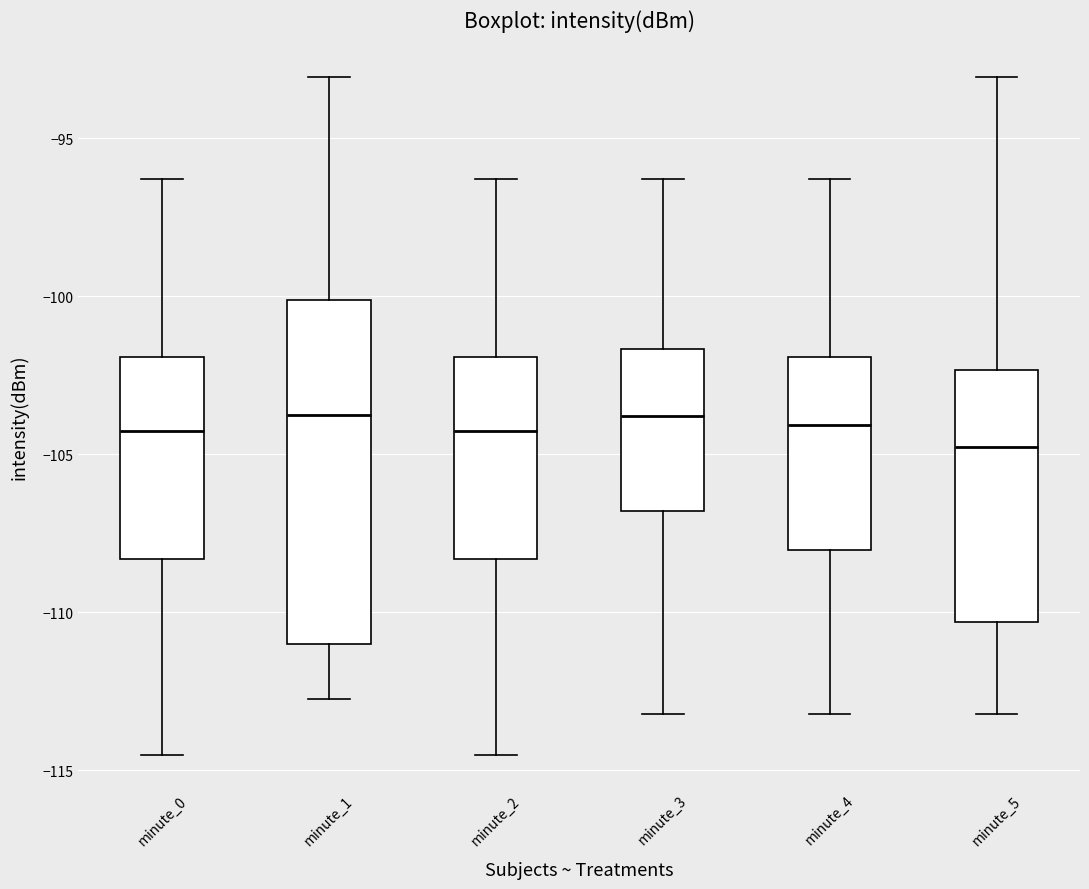

Where does the upper whisker of the box for minute_1 end on the y-axis? The values are not printed on the chart, so give them approximately, as read against the axis.

-93.0